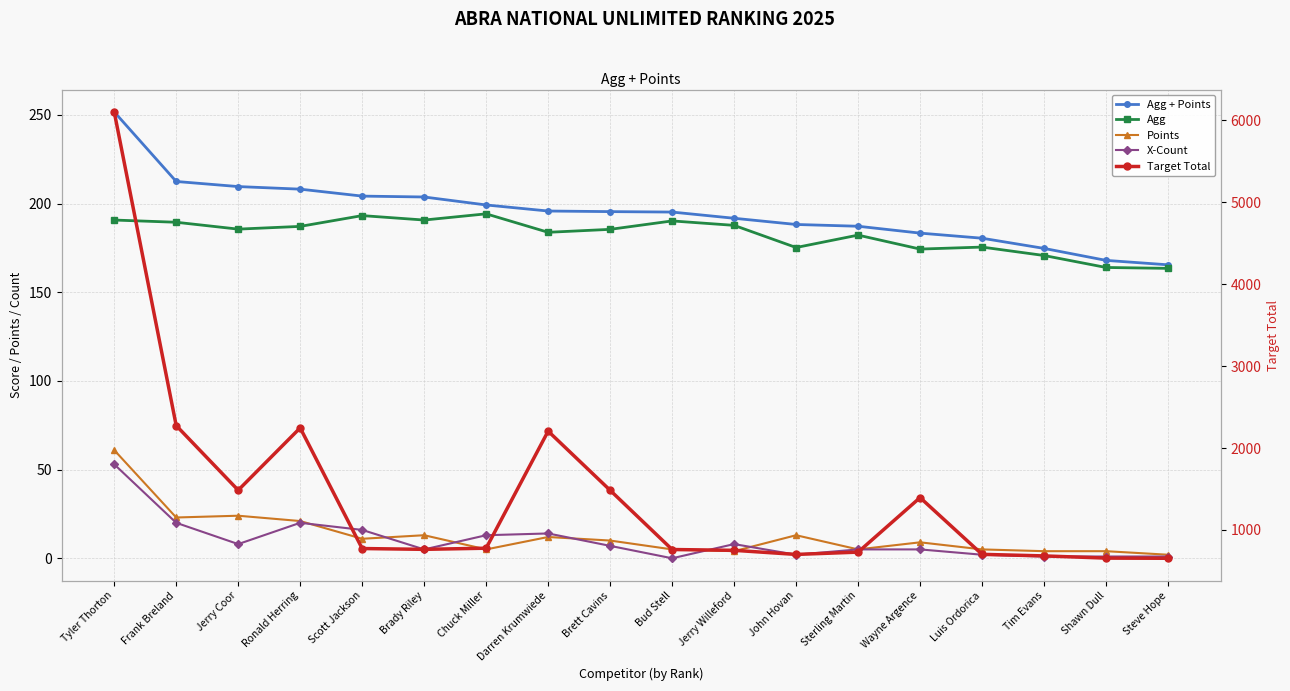

What is the value of the Agg point at the 2nd from the left?

189.5